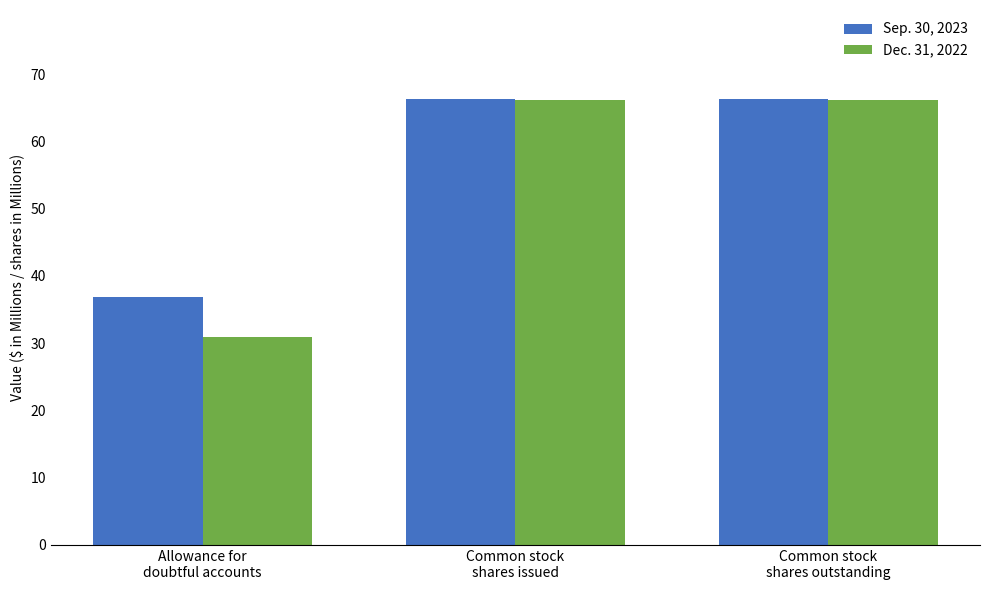

Which series has the largest range (max minus min)?

Dec. 31, 2022